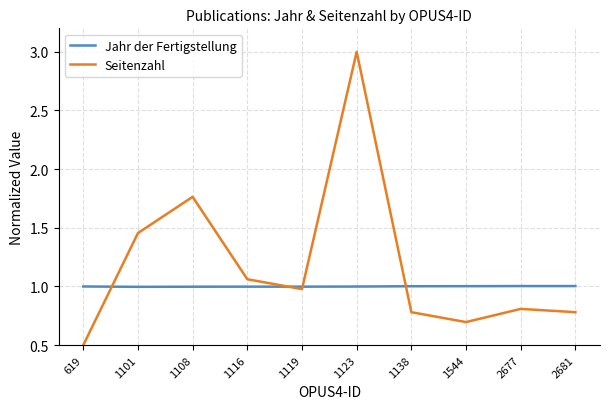

What value does the Seitenzahl series have at 2677?

0.8